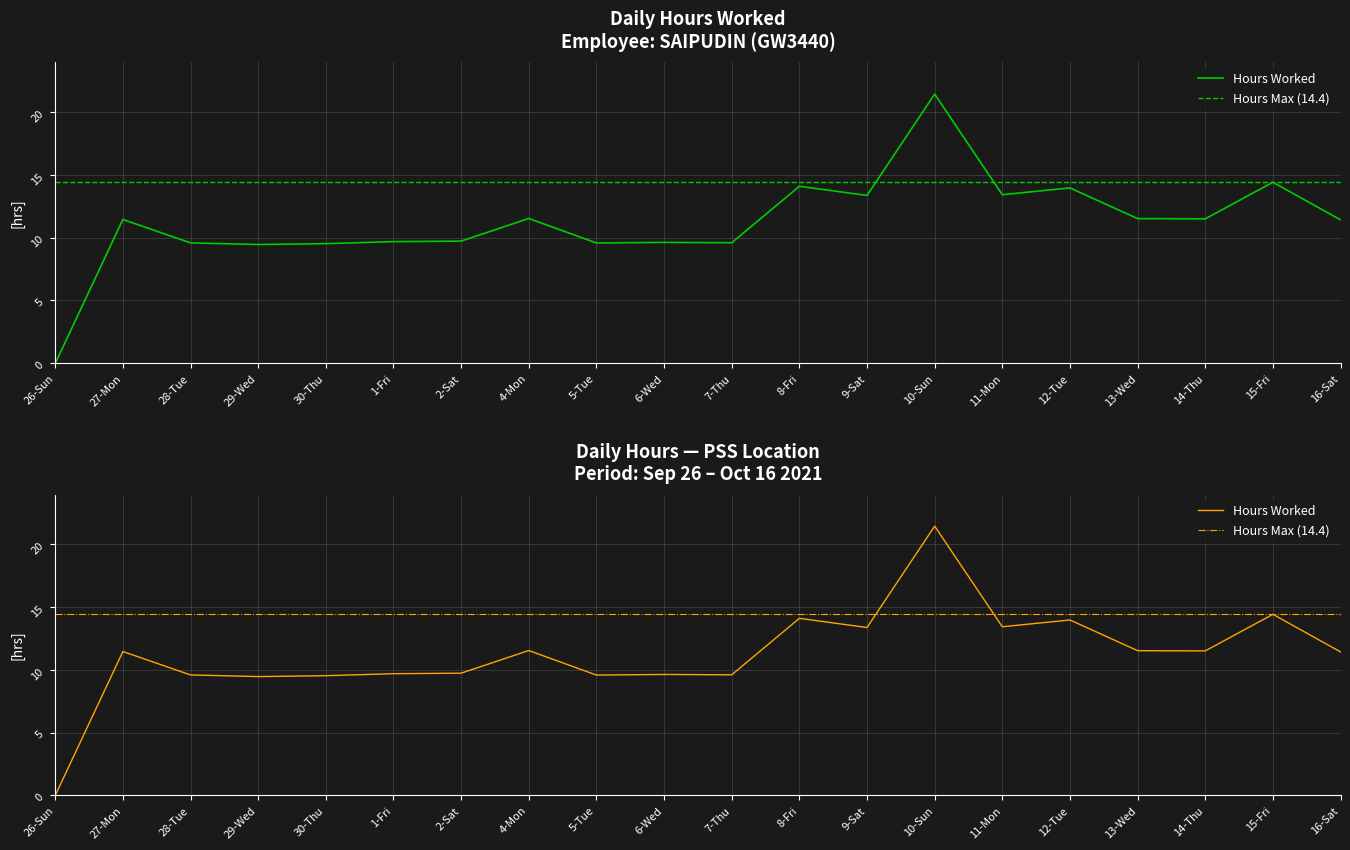

How many interior local valleys does the Hours Worked series have?

6